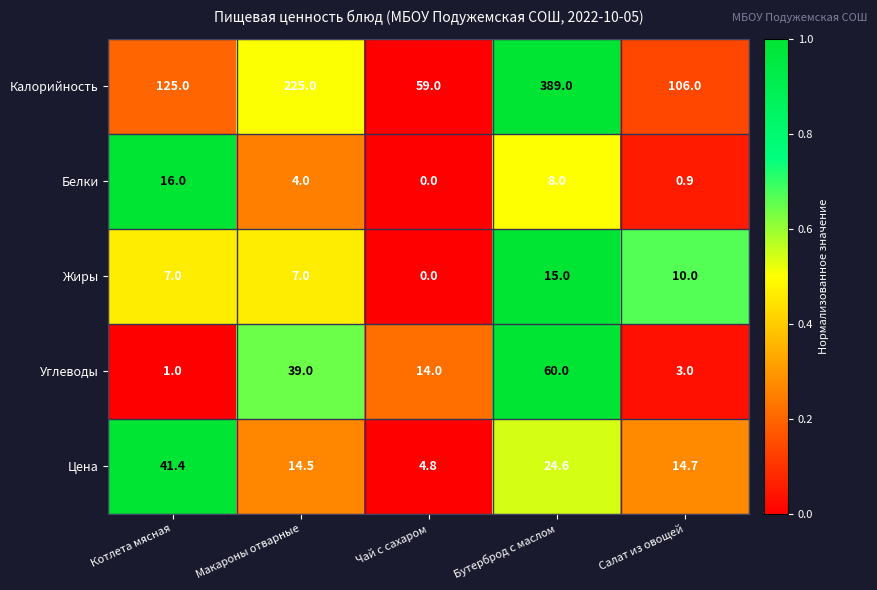

What is the sum of all Углеводы values?

117.0